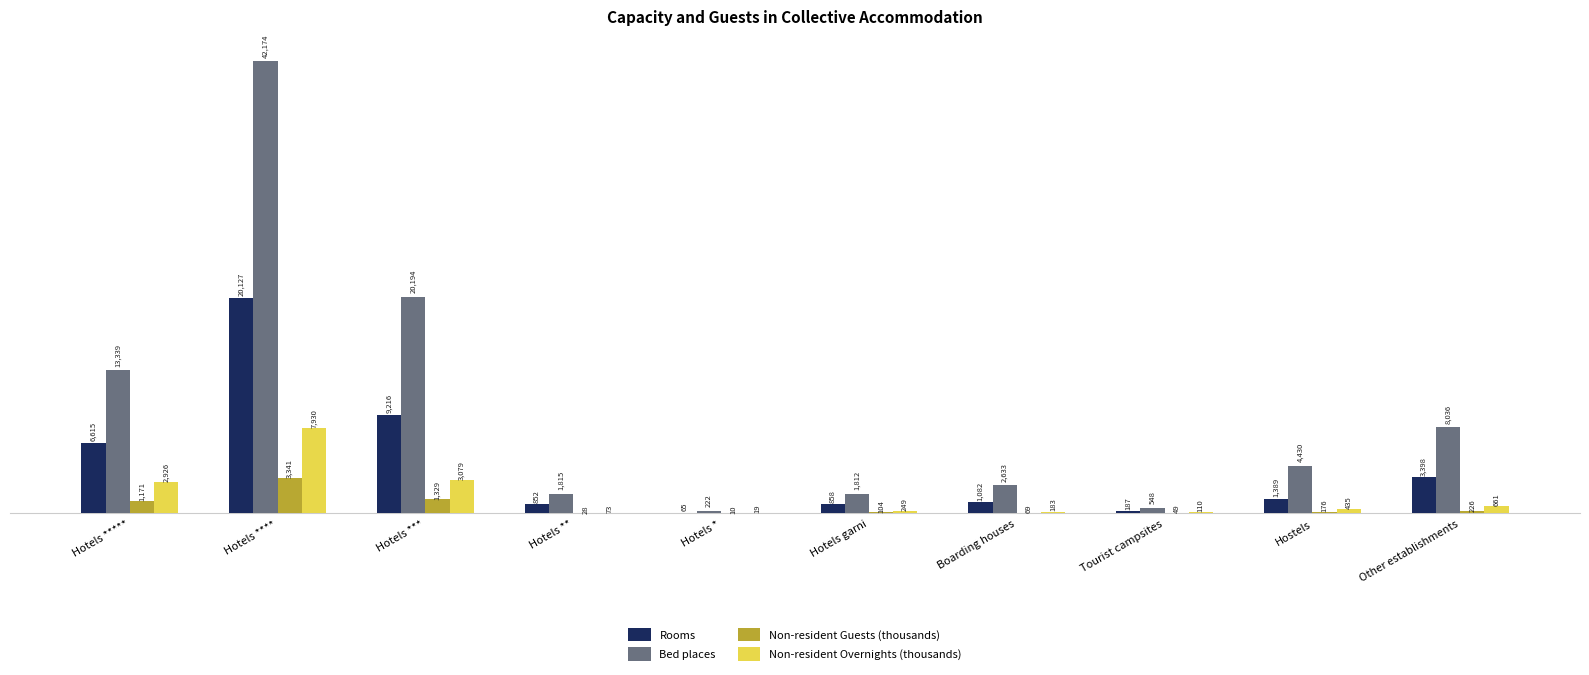

Which series changed the most between Hotels **** and Hotels *?

Bed places